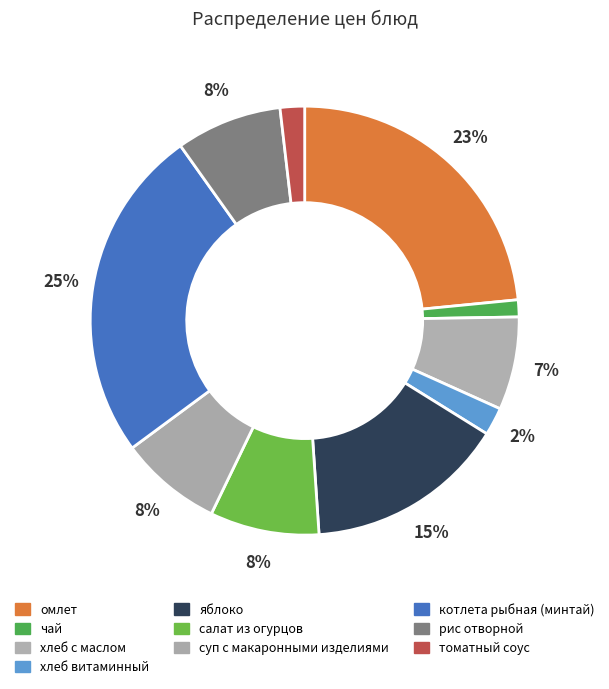

Is it true that омлет is 23% of the pie?

True